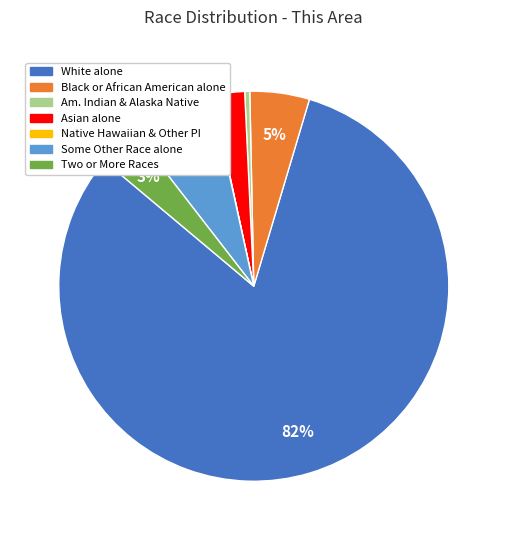

To the nearest percent, what is the average slice percentage?

14%